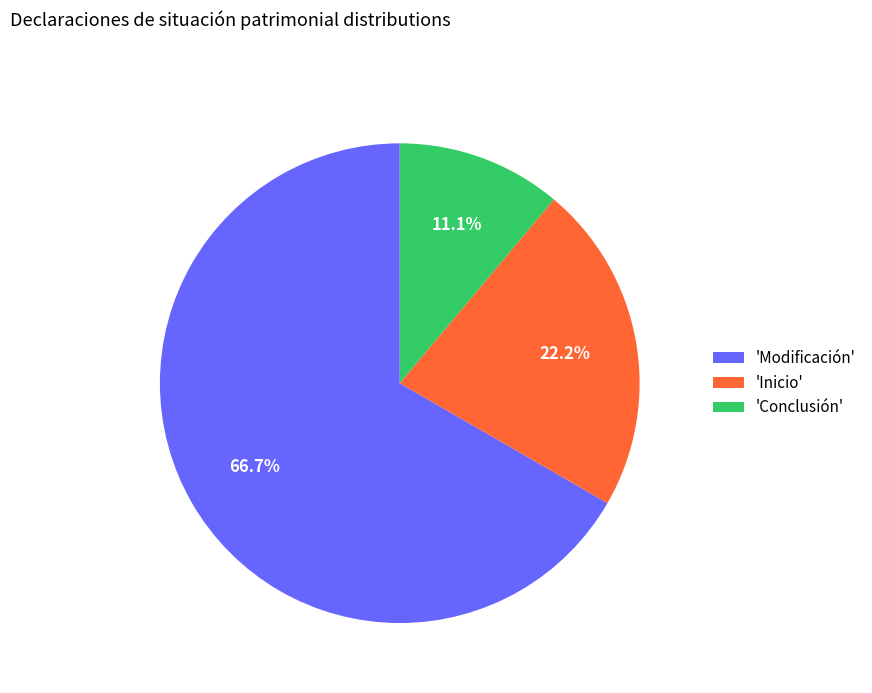

Between 'Modificación' and 'Inicio', which is larger?

'Modificación'